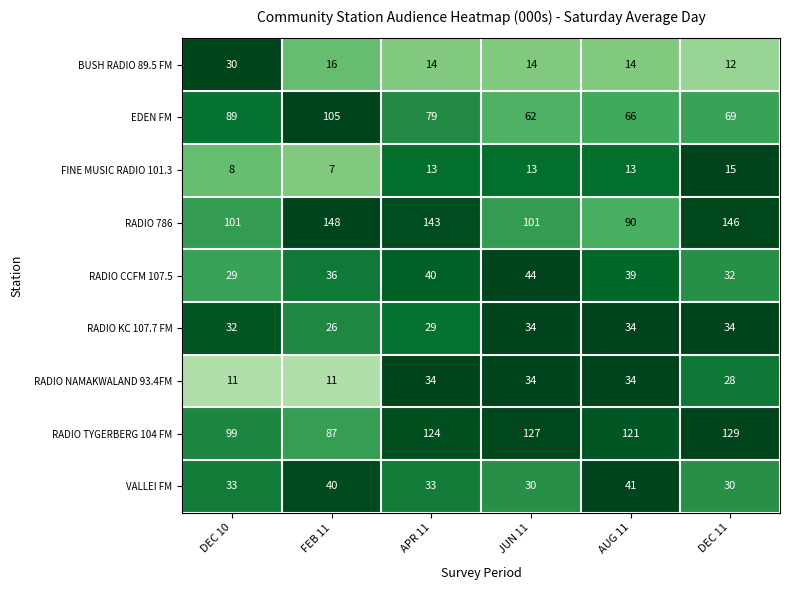

Which series has the largest range (max minus min)?

RADIO 786